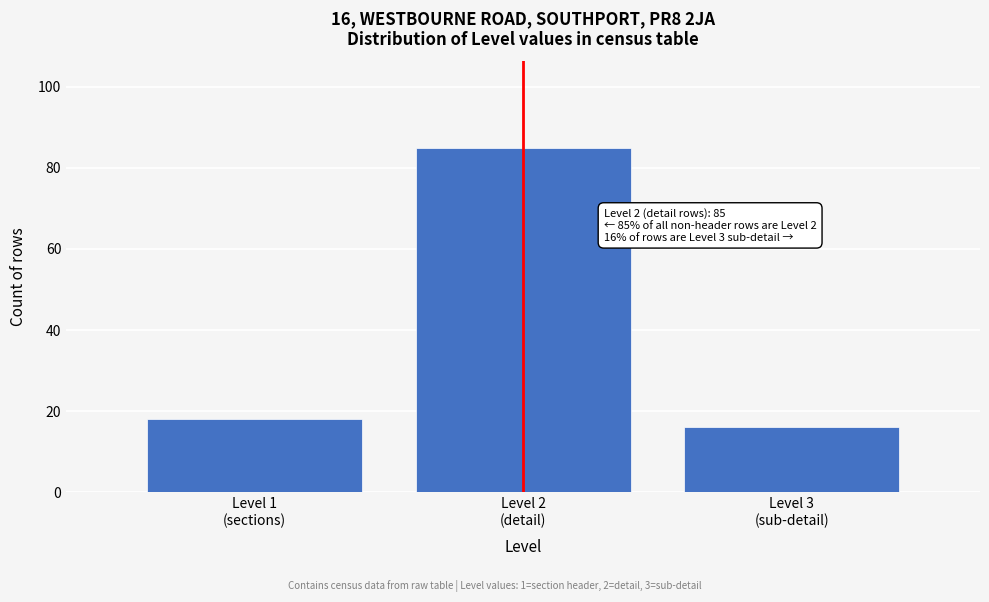

Reading left to right, extract all data points from this chart.

18	85	16